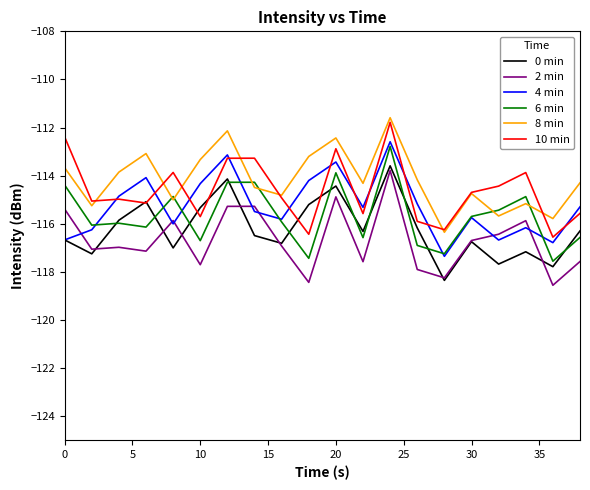

What is the difference between the maximum and minimum values in the 8 min series?

4.8